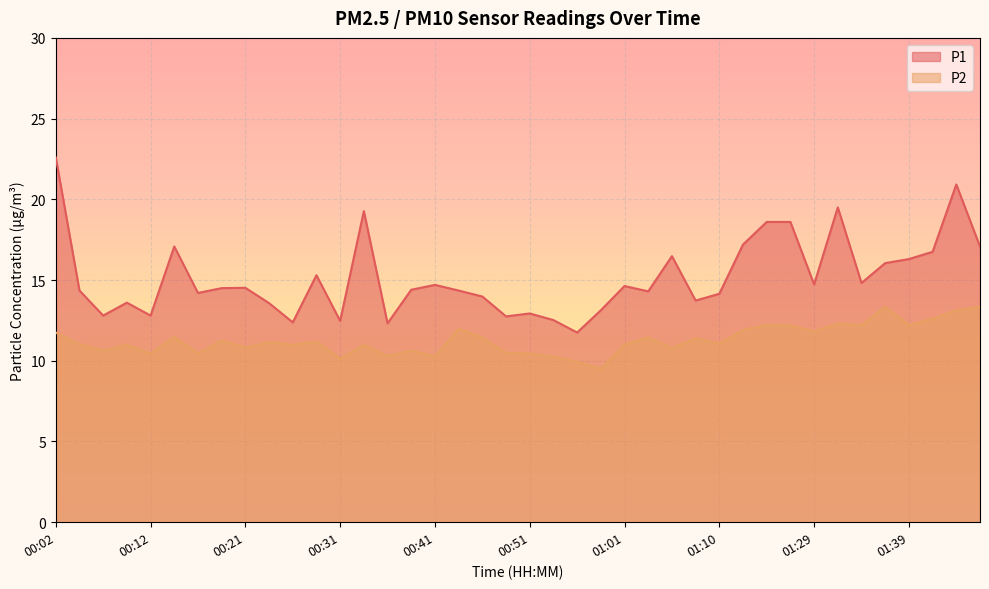

Between 00:21 and 01:18, which is larger?

01:18